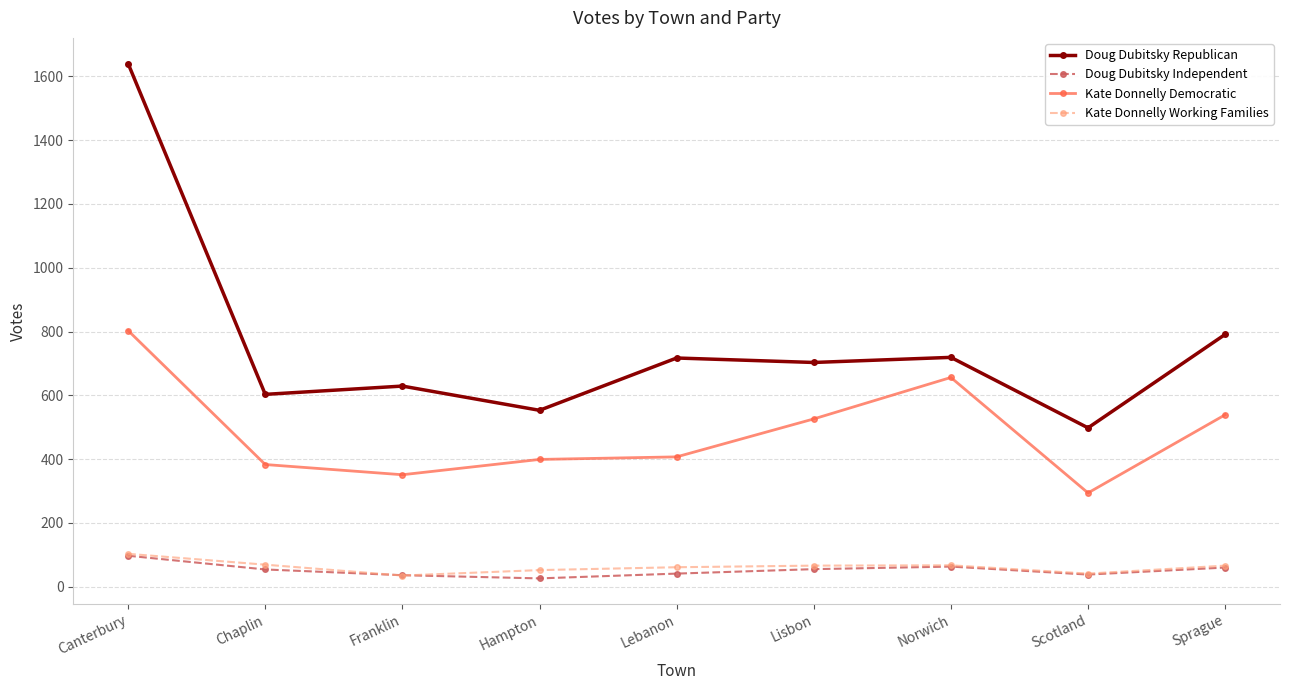

True or false: Doug Dubitsky Republican has a value of 553 at Hampton.

True